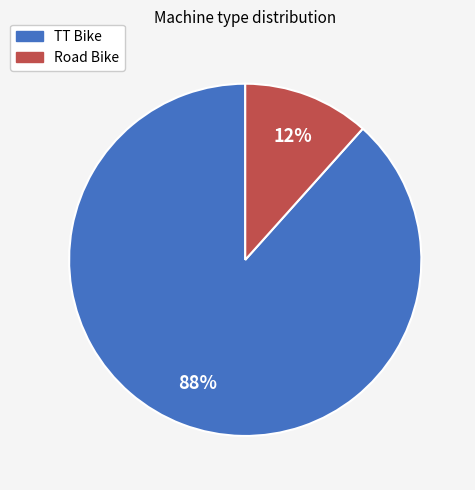

Which slice is the smallest?

Road Bike